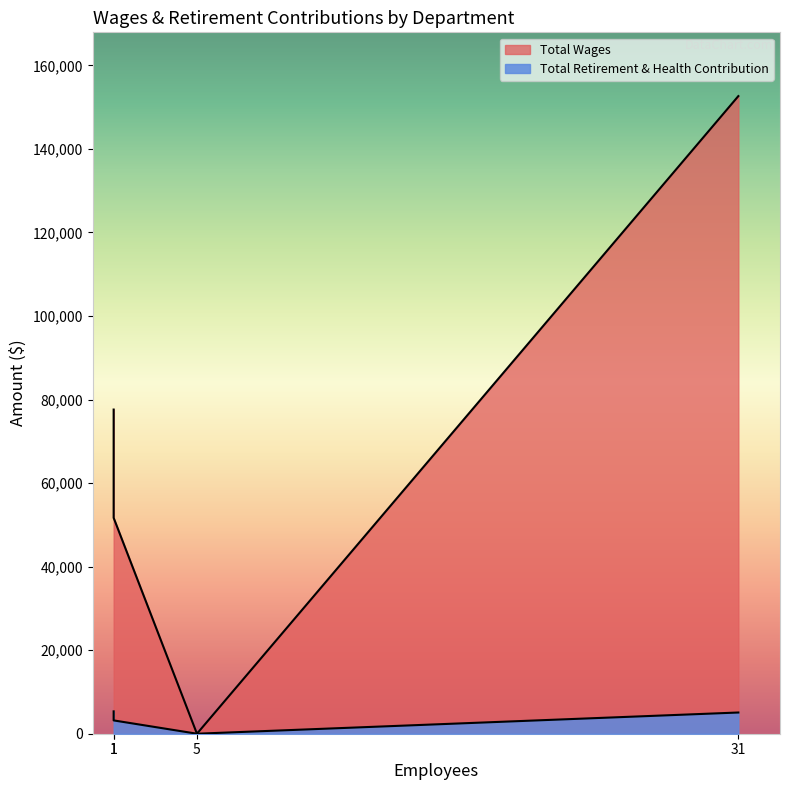

Is it true that Total Wages equals 51679 at Port Costa Sanitary?

True